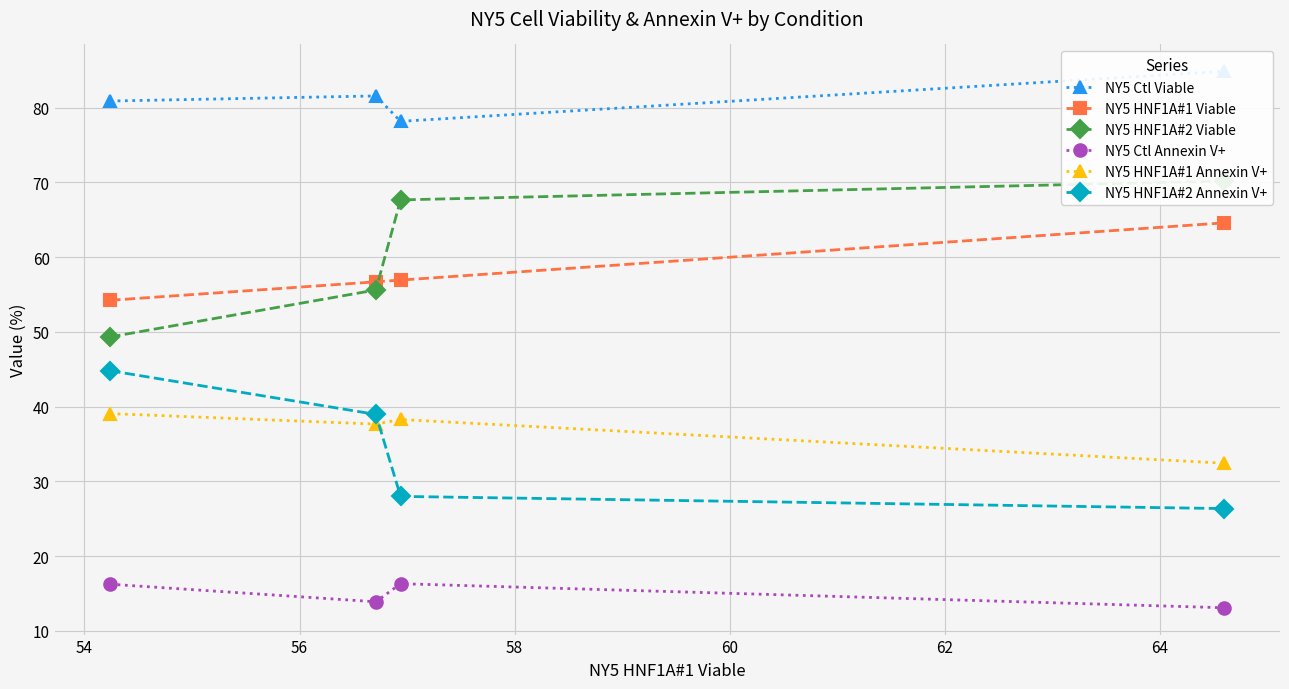

True or false: NY5 Ctl Annexin V+ and NY5 Ctl Viable cross at least once.

False